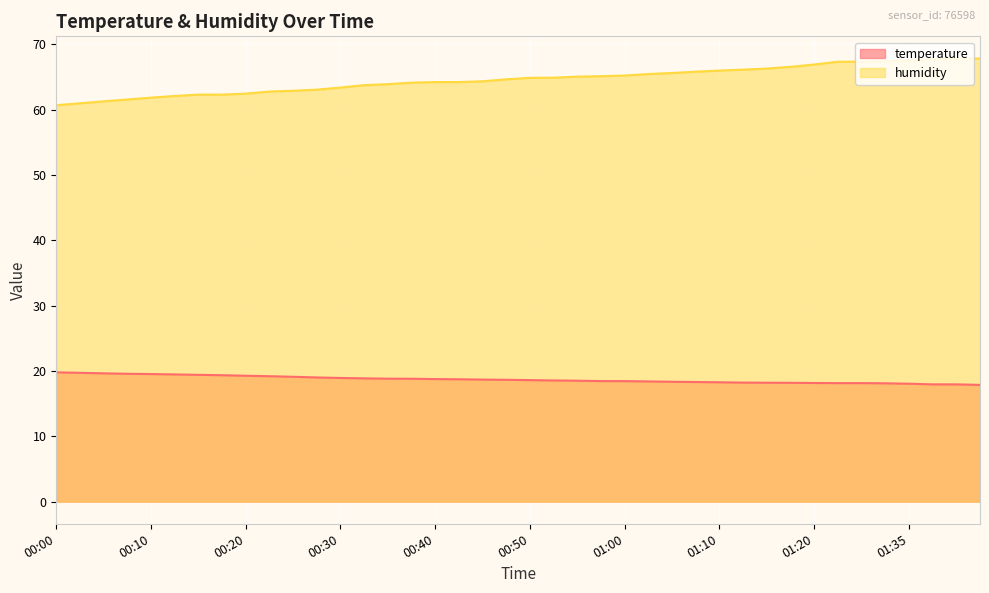

Reading right to left, extract all data points from this chart.

temperature: 01:43=17.9	01:41=17.9	01:38=17.9	01:35=18.1	01:33=18.1	01:31=18.1	01:28=18.1	01:20=18.2	01:18=18.2	01:15=18.2	01:12=18.2	01:10=18.3	01:07=18.3	01:05=18.4	01:02=18.4	01:00=18.4	00:57=18.4	00:55=18.5	00:53=18.6	00:50=18.6	00:48=18.6	00:45=18.7	00:43=18.7	00:40=18.8	00:38=18.8	00:35=18.8	00:33=18.9	00:30=18.9	00:28=19.0	00:25=19.1	00:23=19.2	00:20=19.3	00:18=19.4	00:15=19.4	00:13=19.5	00:10=19.5	00:08=19.6	00:05=19.6	00:03=19.7	00:00=19.8
humidity: 01:43=67.8	01:41=67.8	01:38=67.8	01:35=67.6	01:33=67.4	01:31=67.3	01:28=67.3	01:20=66.9	01:18=66.6	01:15=66.3	01:12=66.1	01:10=66.0	01:07=65.8	01:05=65.6	01:02=65.5	01:00=65.2	00:57=65.1	00:55=65.1	00:53=64.9	00:50=64.9	00:48=64.7	00:45=64.3	00:43=64.2	00:40=64.2	00:38=64.1	00:35=63.9	00:33=63.8	00:30=63.4	00:28=63.1	00:25=62.9	00:23=62.8	00:20=62.5	00:18=62.3	00:15=62.3	00:13=62.1	00:10=61.9	00:08=61.6	00:05=61.3	00:03=61.0	00:00=60.7